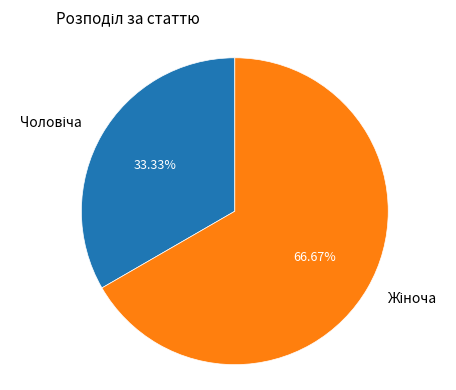

Is there a majority slice in this chart?

Yes